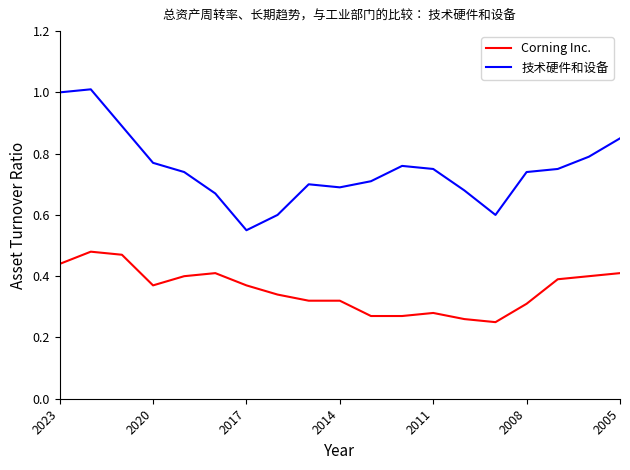

What is the maximum value shown in the chart?

1.0